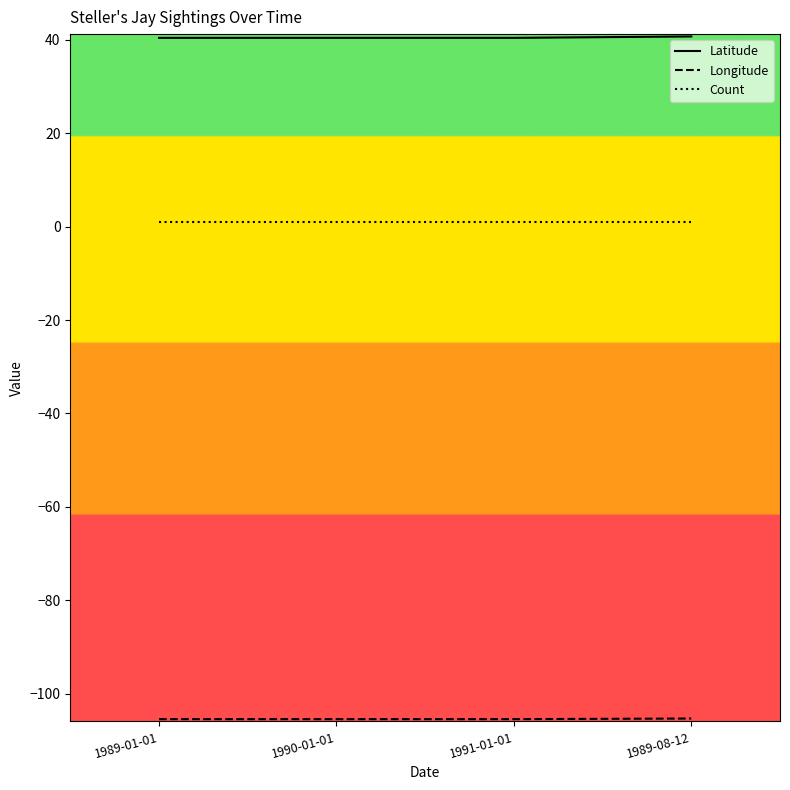

True or false: Latitude and Count intersect in this chart.

False